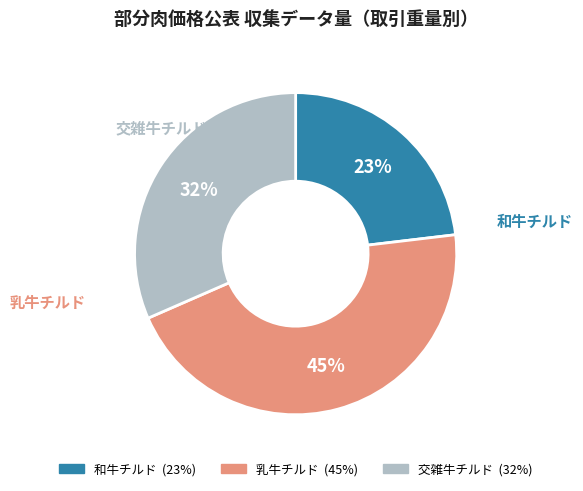

What percentage is the 和牛チルド slice, to the nearest percent?

23%